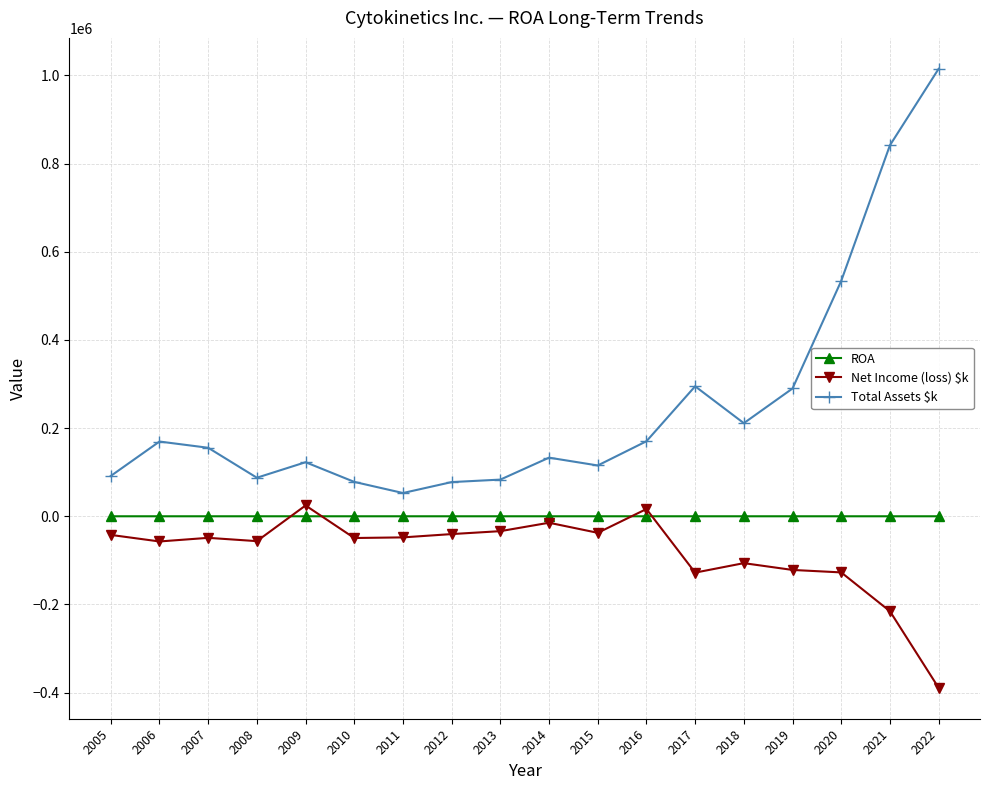

What is the lowest value of the Total Assets $k series?

52773.0